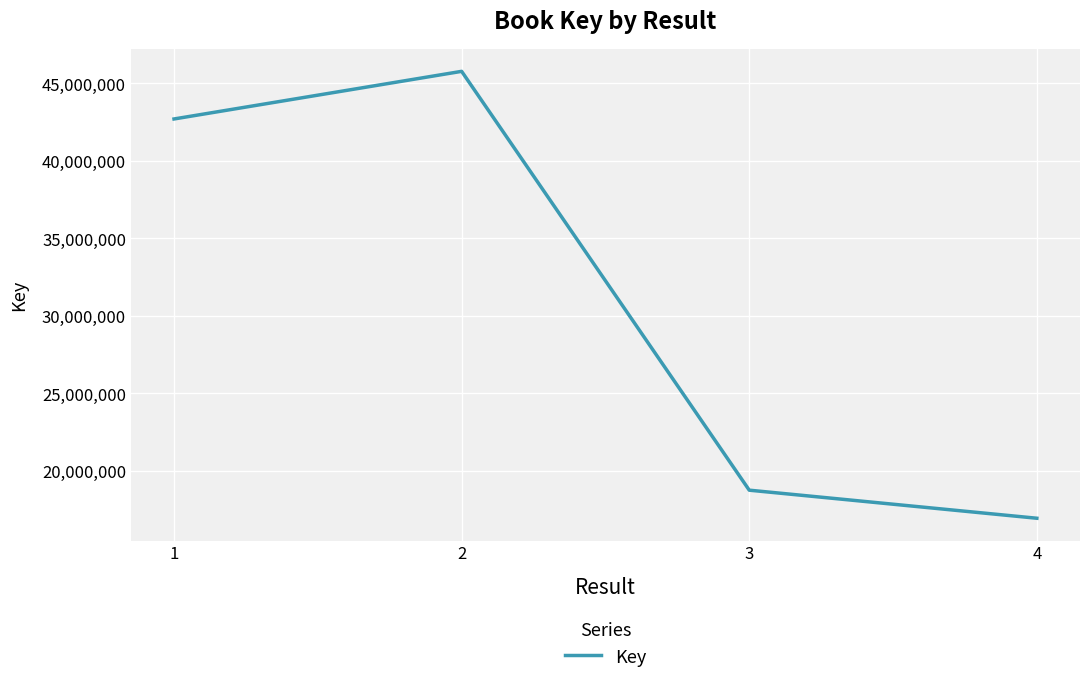

At which label is the value closest to 31351658?

1